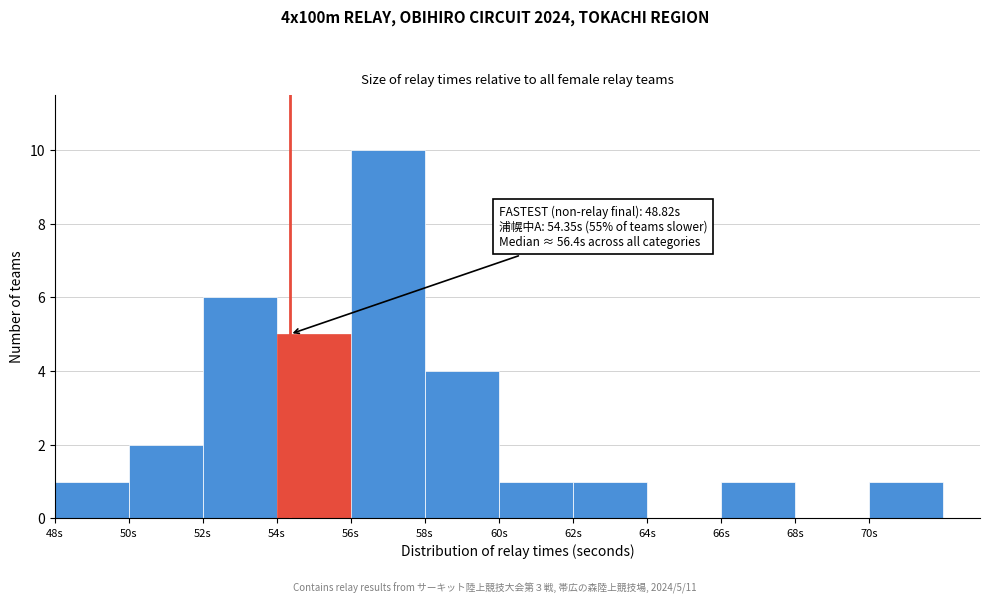

Which range on the x-axis has the tallest bar?

56 to 58